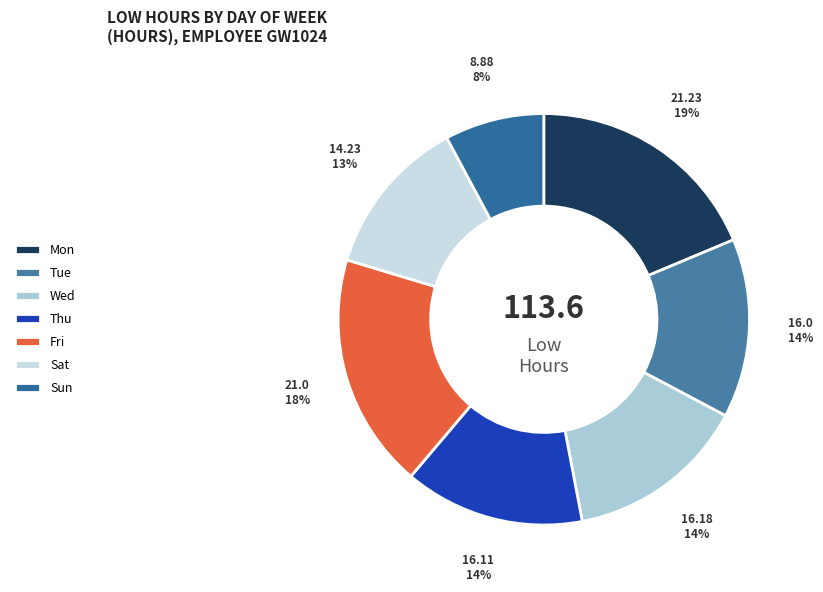

True or false: Tue accounts for 1% of the total.

False